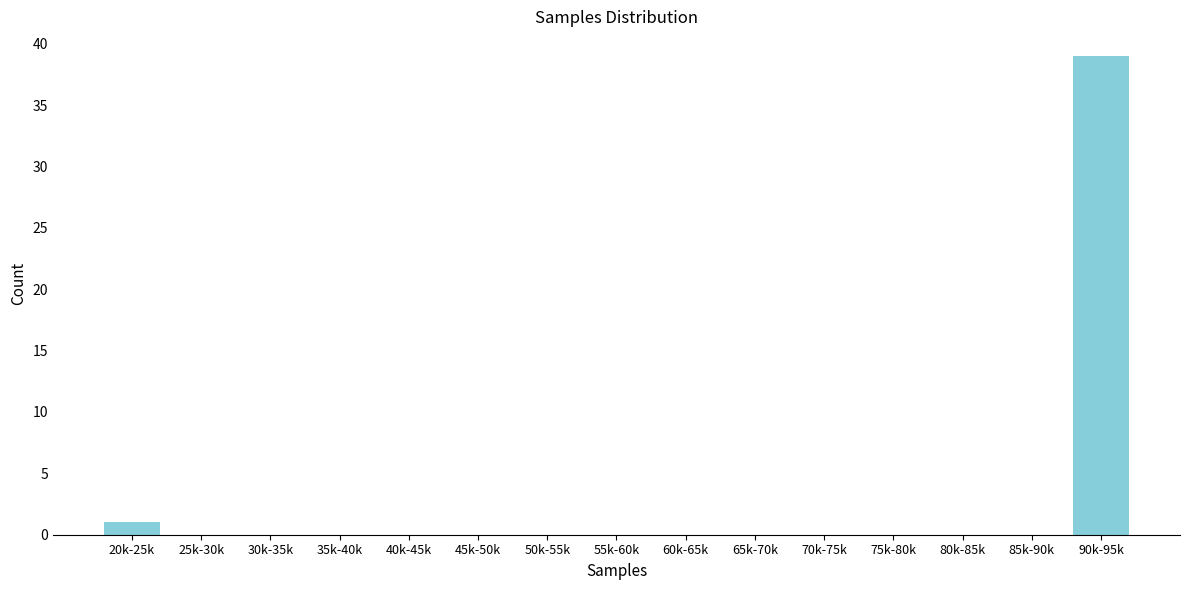

Reading left to right, transcribe all the data shown in this chart.

20k-25k=1	25k-30k=0	30k-35k=0	35k-40k=0	40k-45k=0	45k-50k=0	50k-55k=0	55k-60k=0	60k-65k=0	65k-70k=0	70k-75k=0	75k-80k=0	80k-85k=0	85k-90k=0	90k-95k=39